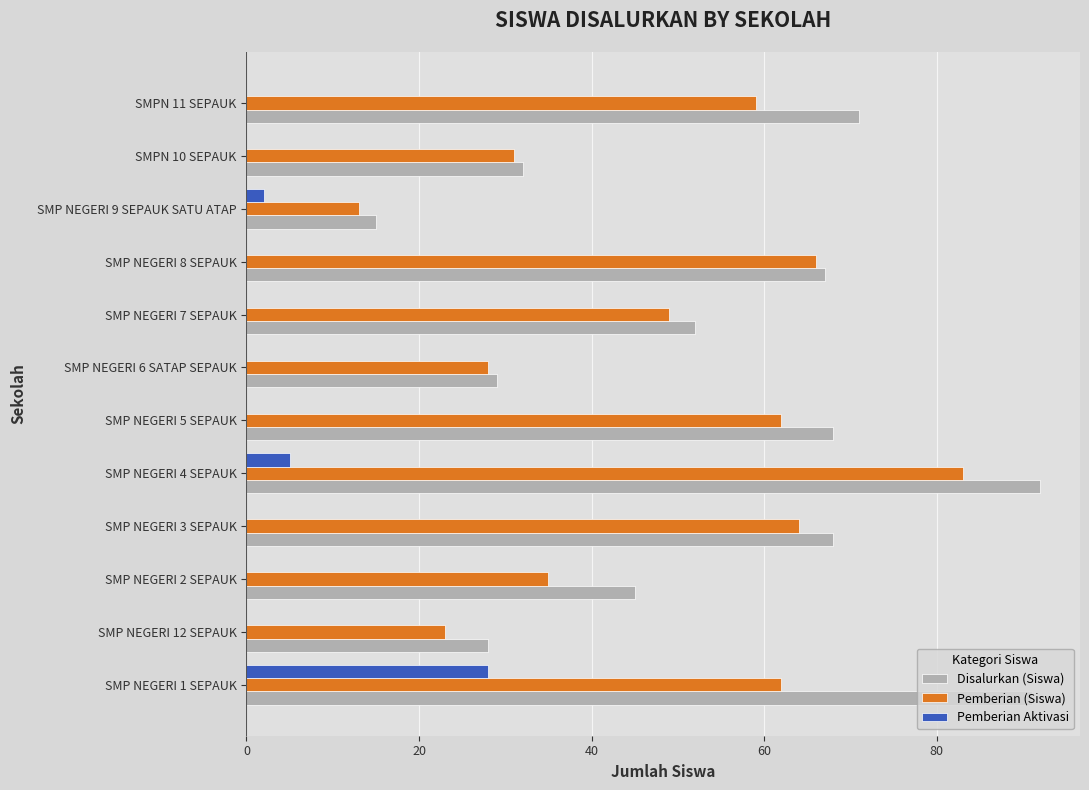

How many categories are shown in the chart?

12